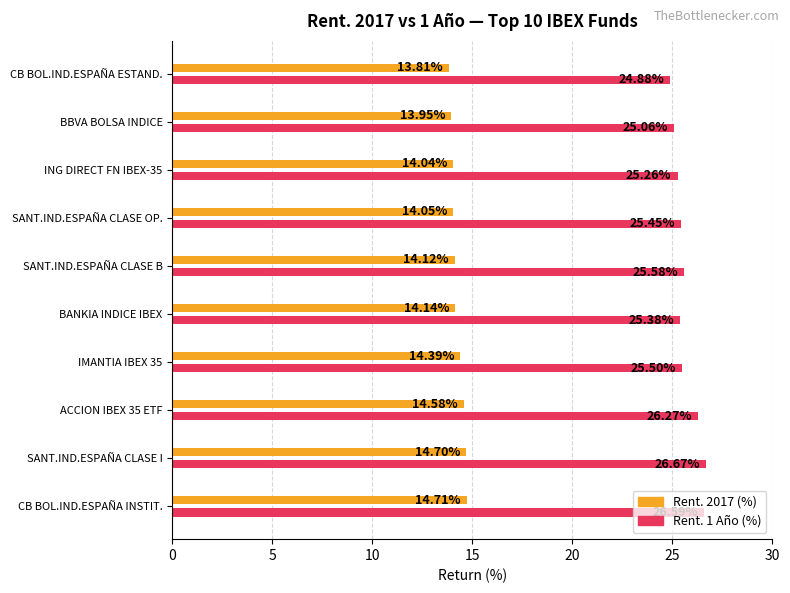

What is the average value of the Rent. 2017 (%) series?

14.2